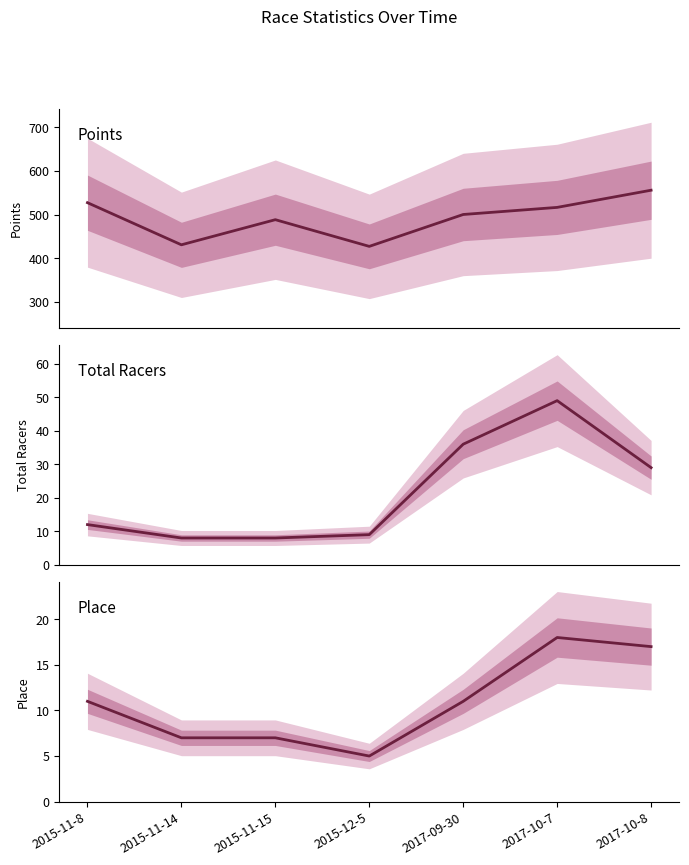

Reading right to left, list all the values displayed in this chart.

Points: 2017-10-8=555.8	2017-10-7=516.5	2017-09-30=500.2	2015-12-5=427.2	2015-11-15=488.3	2015-11-14=430.8	2015-11-8=527.3
Total Racers: 2017-10-8=29.0	2017-10-7=49.0	2017-09-30=36.0	2015-12-5=9.0	2015-11-15=8.0	2015-11-14=8.0	2015-11-8=12.0
Place: 2017-10-8=17.0	2017-10-7=18.0	2017-09-30=11.0	2015-12-5=5.0	2015-11-15=7.0	2015-11-14=7.0	2015-11-8=11.0